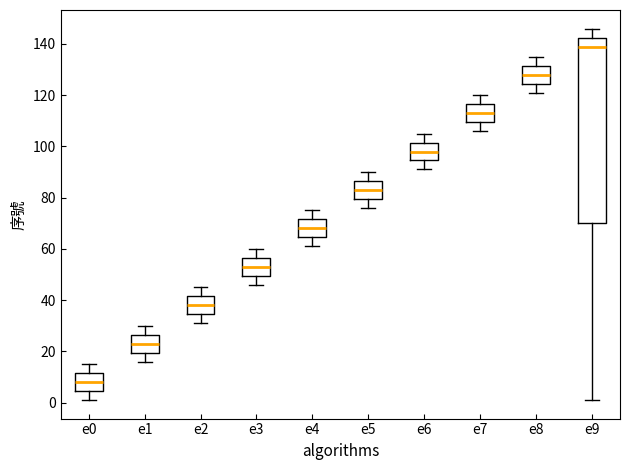

Reading left to right, read every box against the y-axis: the position of its median line, the range the box covers, and the ends of its whiskers. The values are not printed on the chart, so give them approximately, as read against the axis.

e0: median 8, box 4 to 12, whiskers 2 to 16
e1: median 24, box 20 to 26, whiskers 16 to 30
e2: median 38, box 34 to 42, whiskers 32 to 46
e3: median 54, box 50 to 56, whiskers 46 to 60
e4: median 68, box 64 to 72, whiskers 62 to 76
e5: median 84, box 80 to 86, whiskers 76 to 90
e6: median 98, box 94 to 102, whiskers 92 to 106
e7: median 114, box 110 to 116, whiskers 106 to 120
e8: median 128, box 124 to 132, whiskers 122 to 136
e9: median 140, box 70 to 142, whiskers 2 to 146